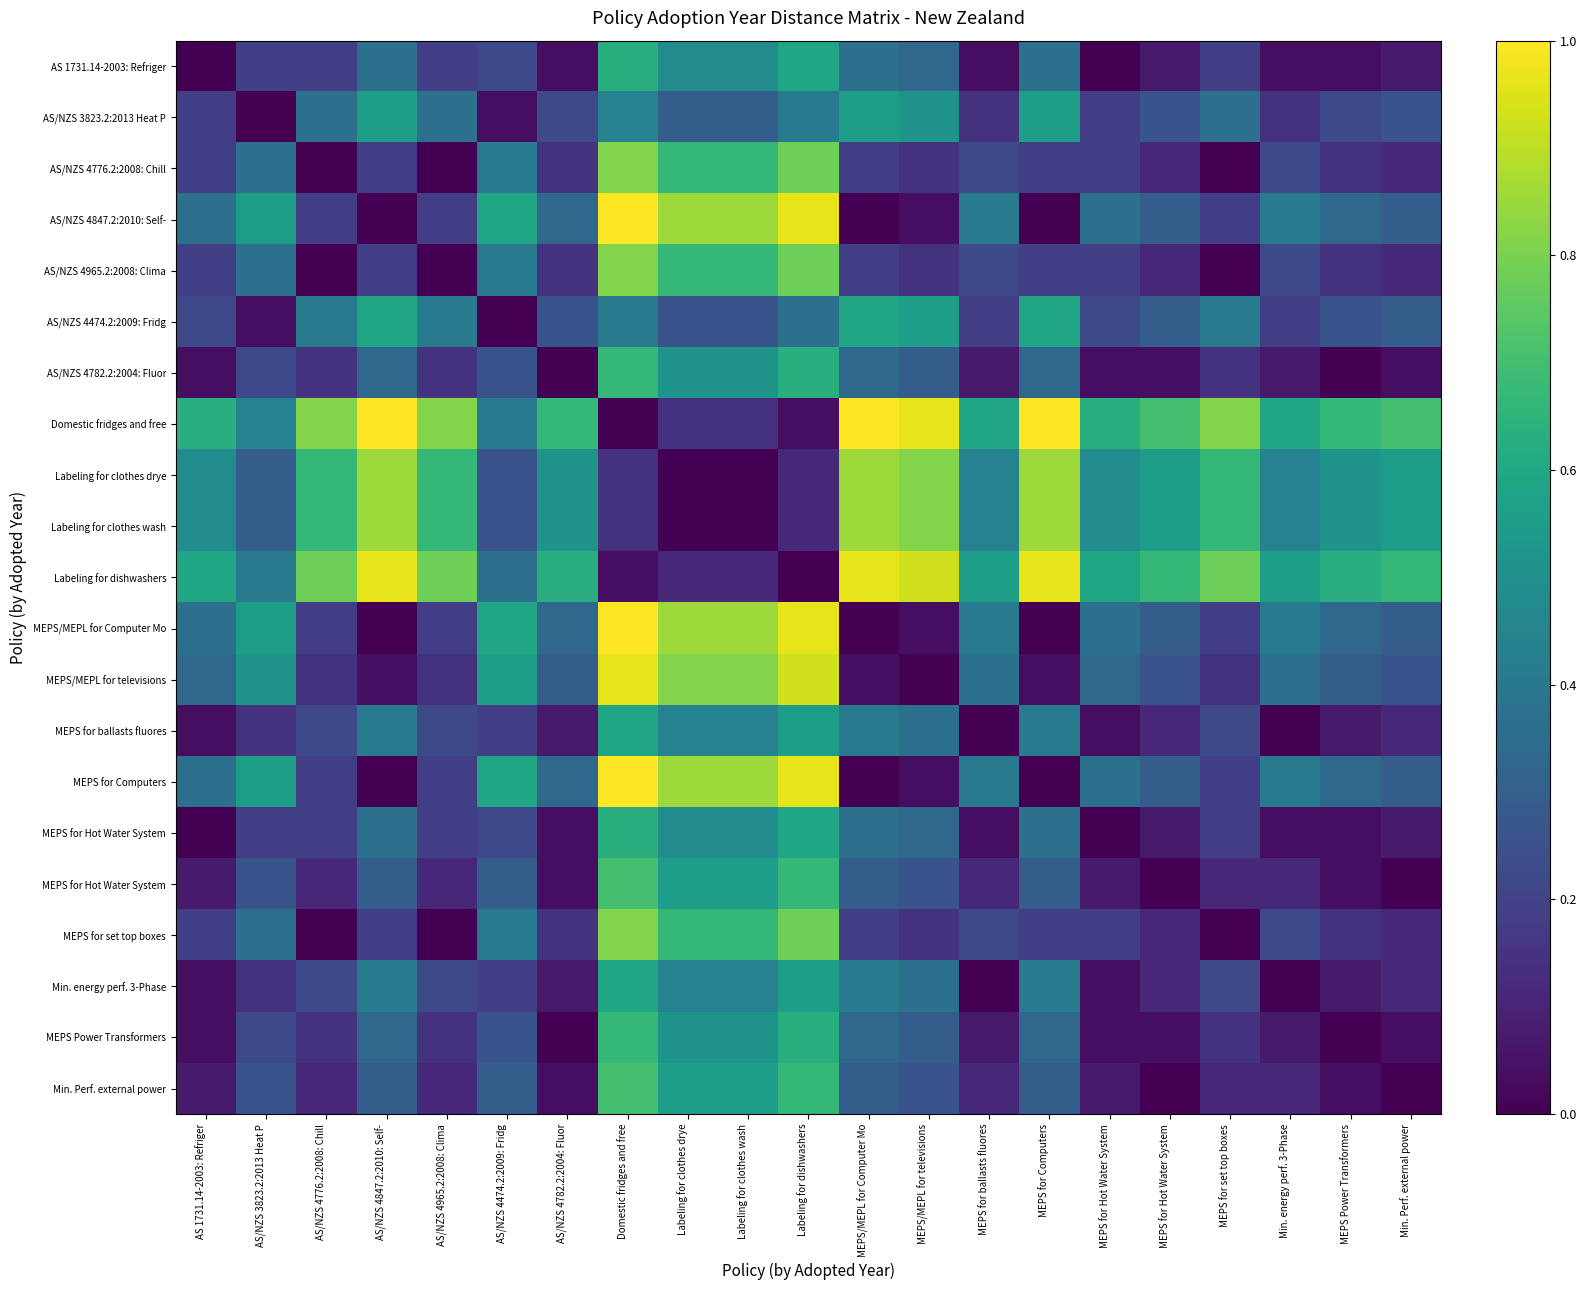

What is the spread (max minus min) of values at AS/NZS 4847.2:2010: Self-?

1.0